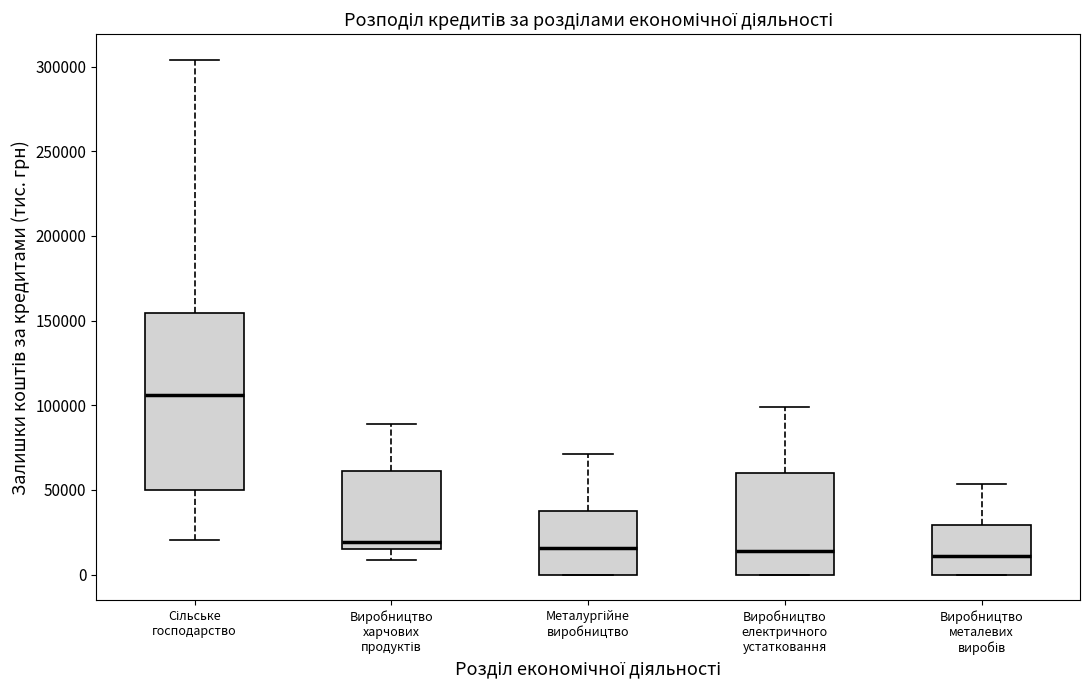

Comparing the boxes themselves (not the whiskers), which one is the tallest?

Сільське господарство